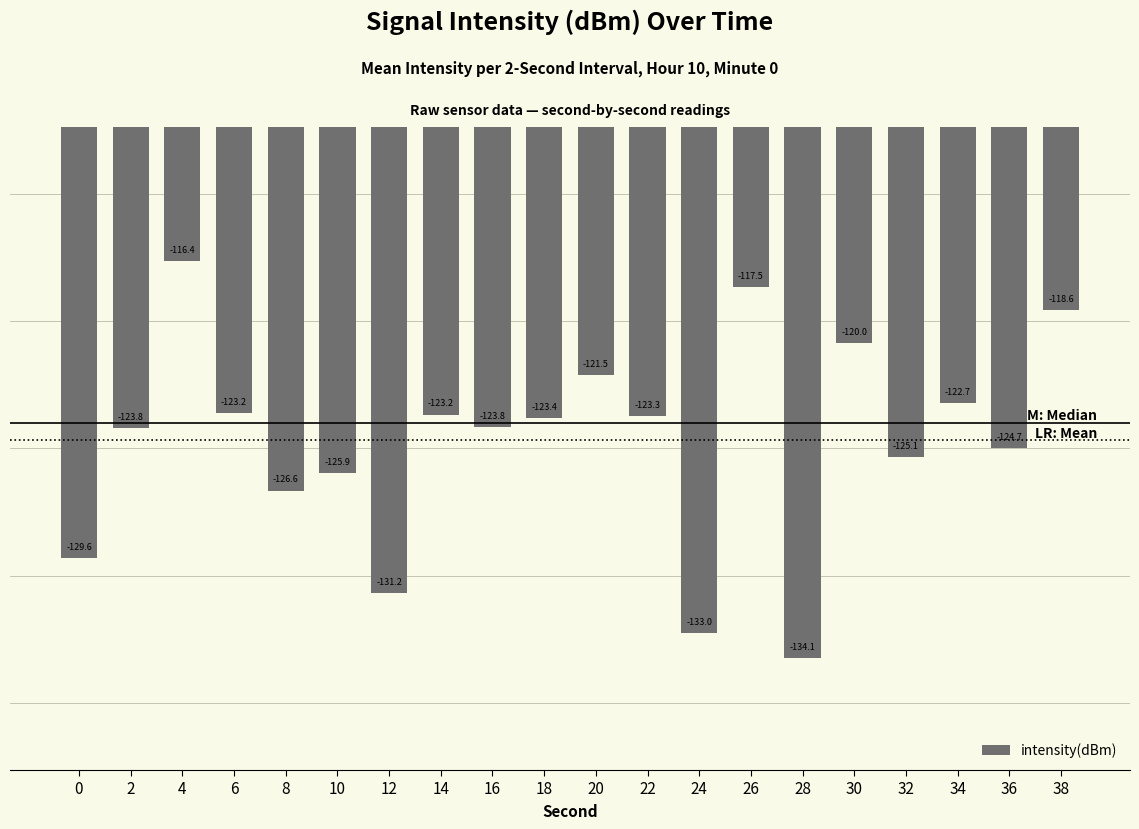

What is the value of the 13th bar from the left?

-133.0